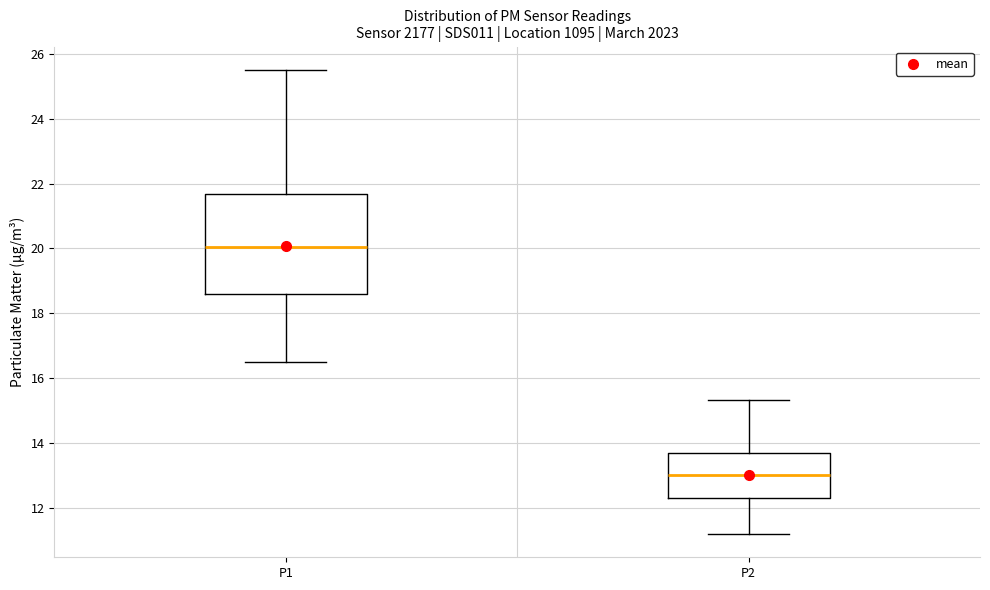

Which box has the highest median line?

P1